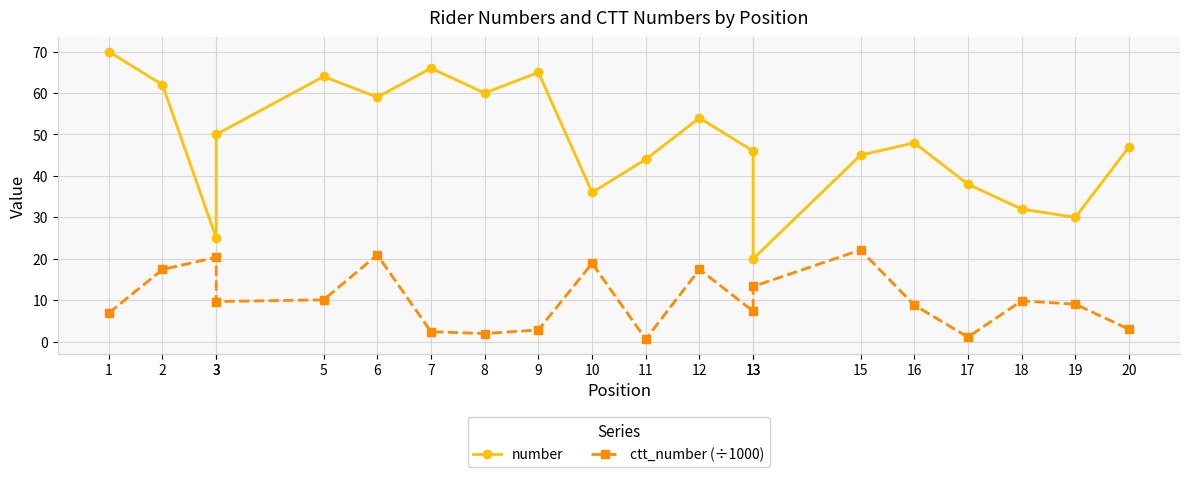

True or false: ctt_number (÷1000) and number cross at least once.

False